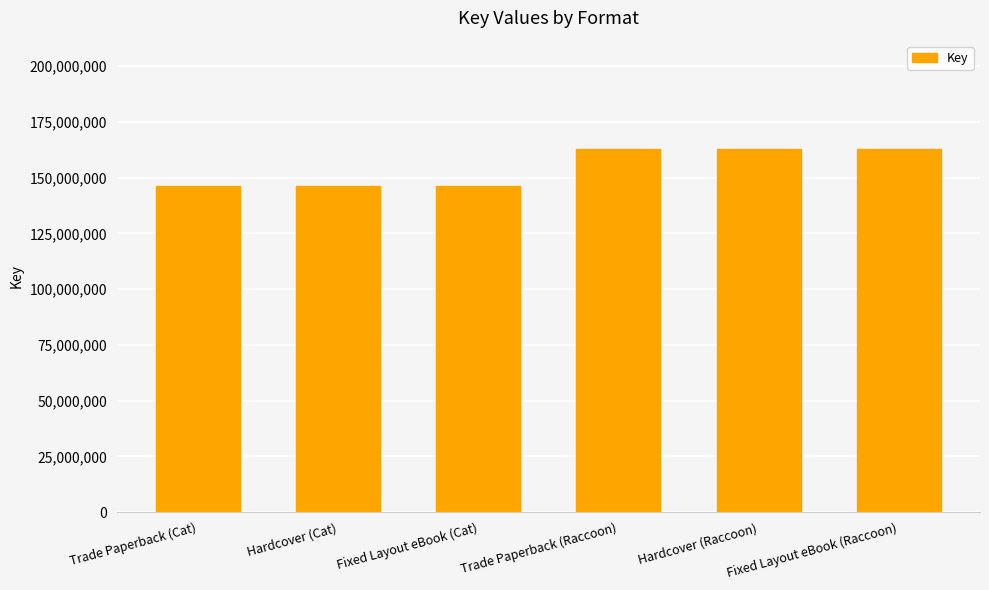

The value at Hardcover (Raccoon) is 162680339. True or false?

True